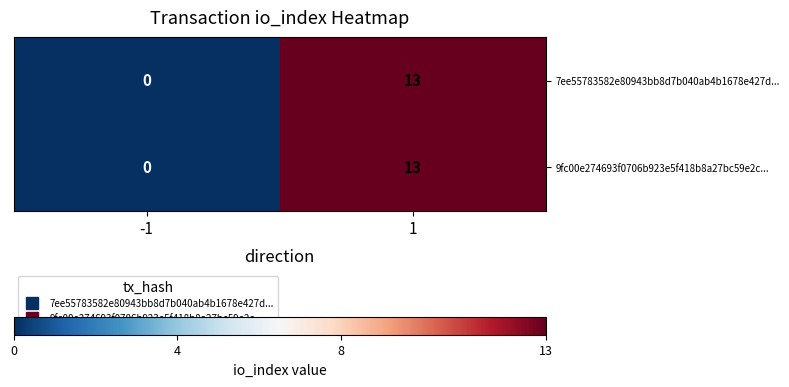

Is it true that 9fc00e274693f0706b923e5f418b8a27bc59e2c... equals 0 at -1?

True